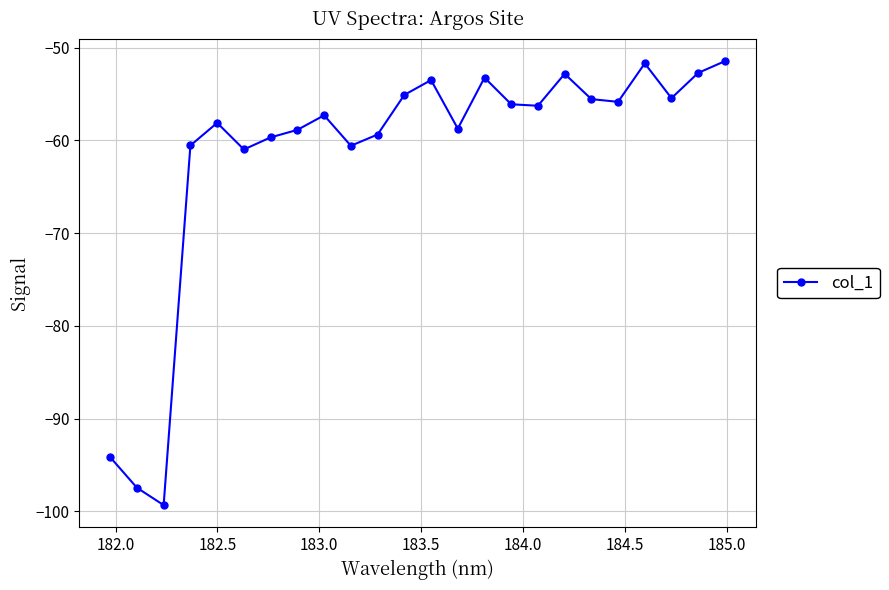

How many distinct data groups are displayed?

1